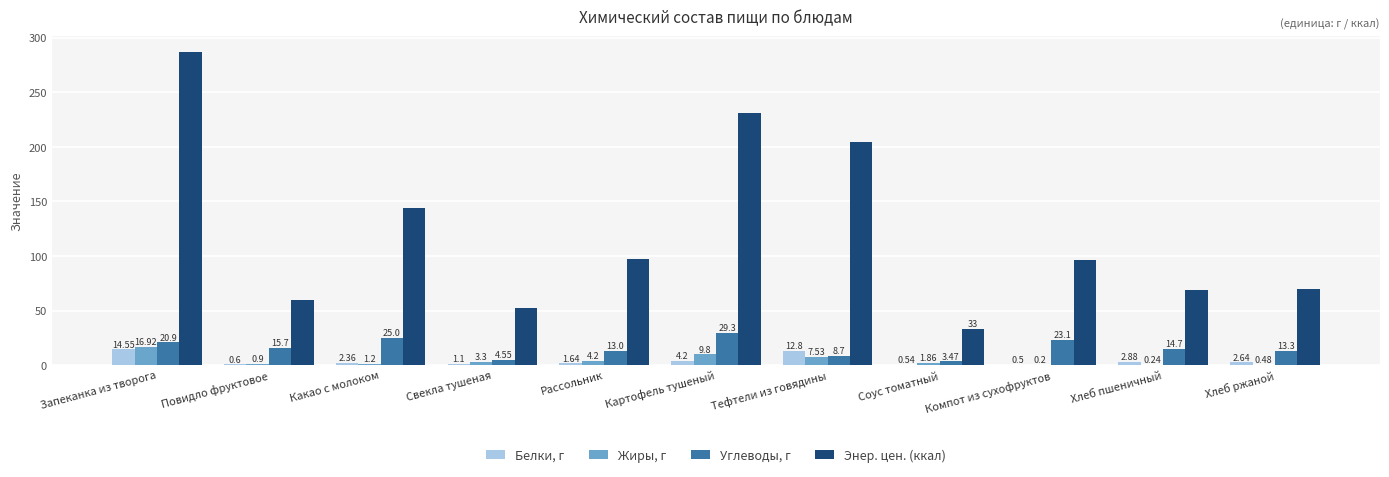

Read the Белки, г value at Повидло фруктовое.

0.6